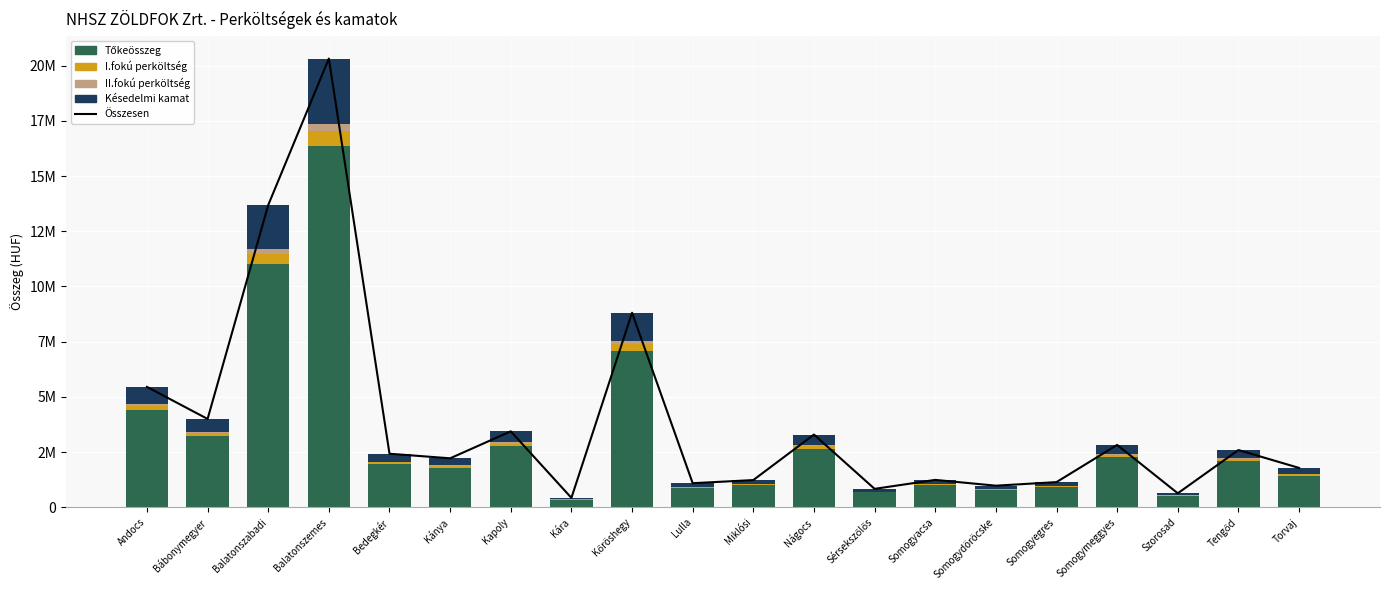

Between Somogyacsa and Torvaj, which is larger?

Torvaj